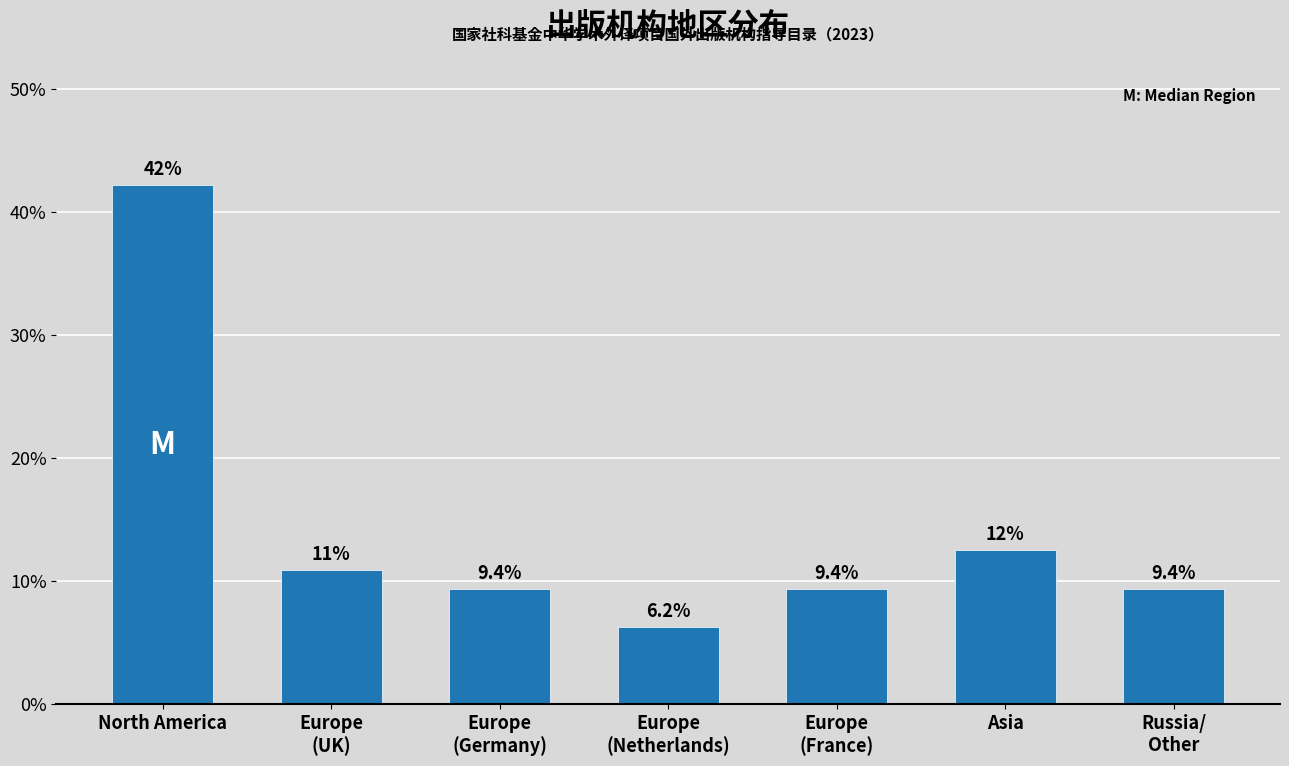

What is the label of the 6th bar from the left?

Asia